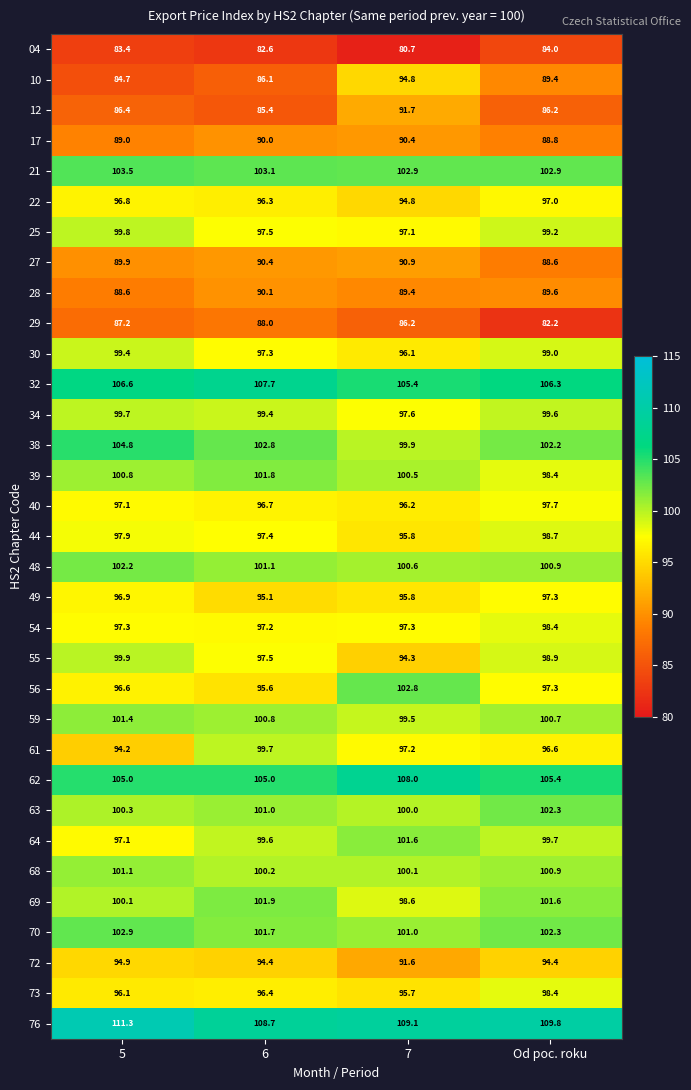

Where is 27 nearest to the value 89?

Od poc. roku